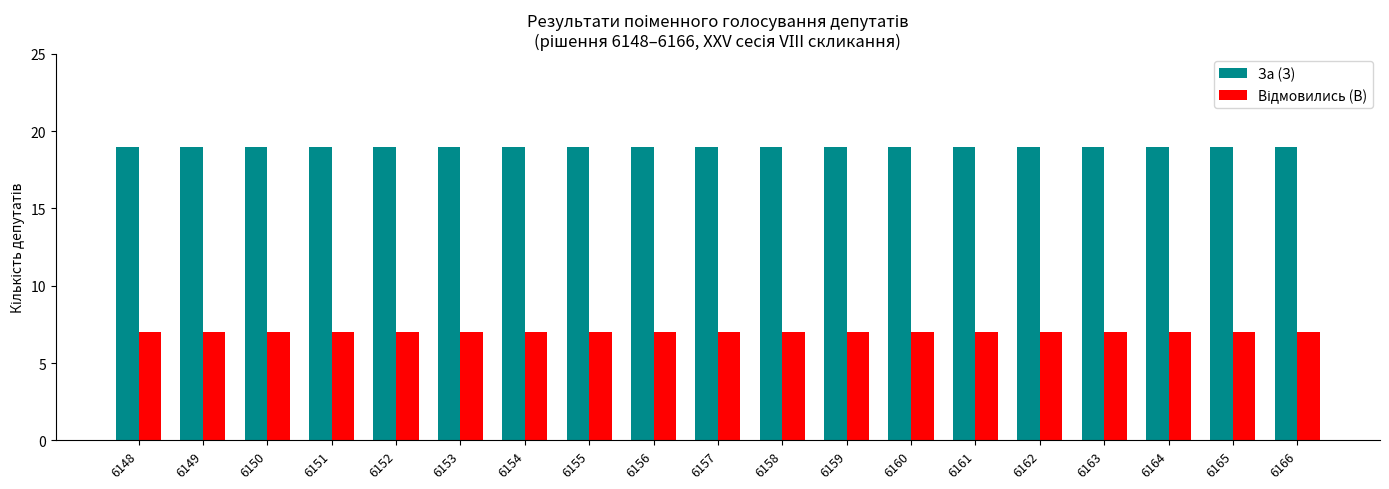

The value of За (З) at 6154 is 30. True or false?

False